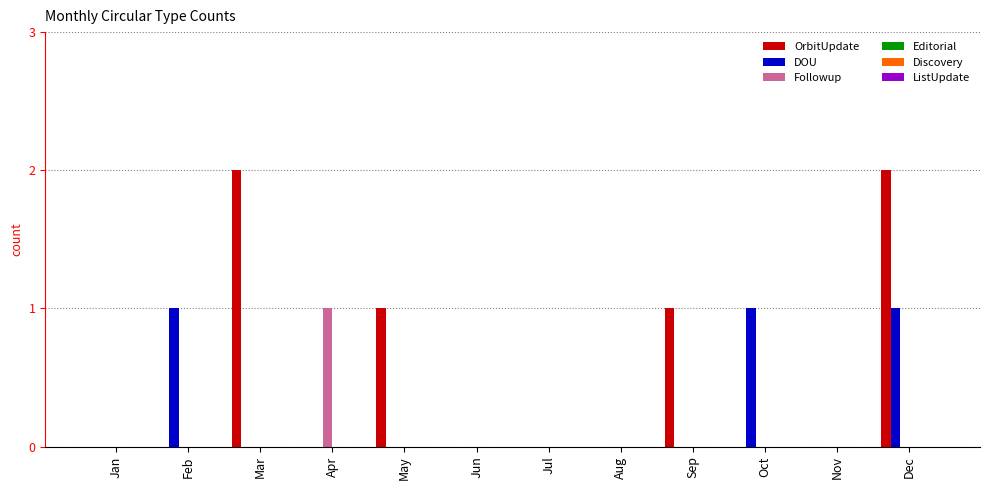

Which series has the largest total across all categories?

OrbitUpdate